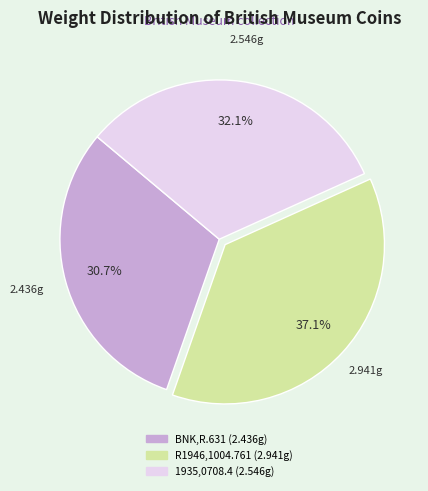

How many segments does this pie chart have?

3